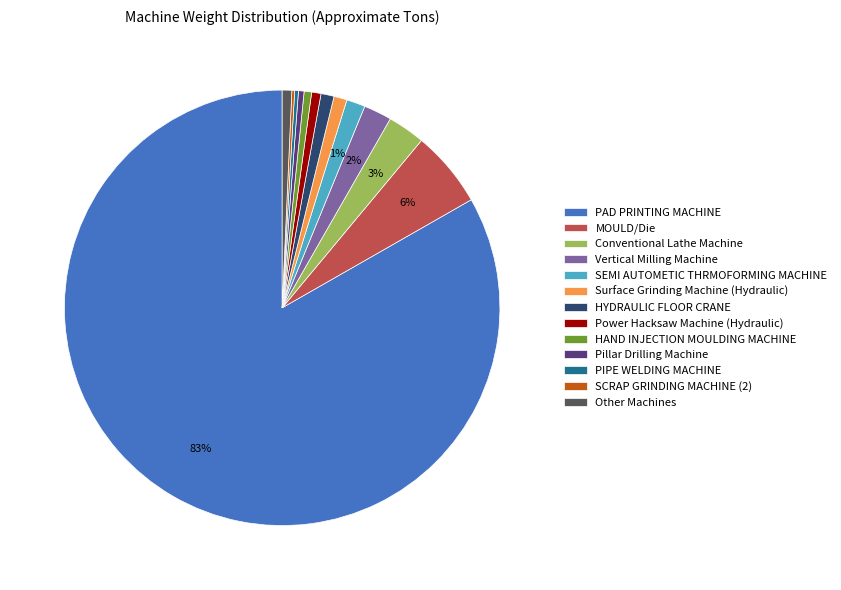

Between Conventional Lathe Machine and Surface Grinding Machine (Hydraulic), which is larger?

Conventional Lathe Machine